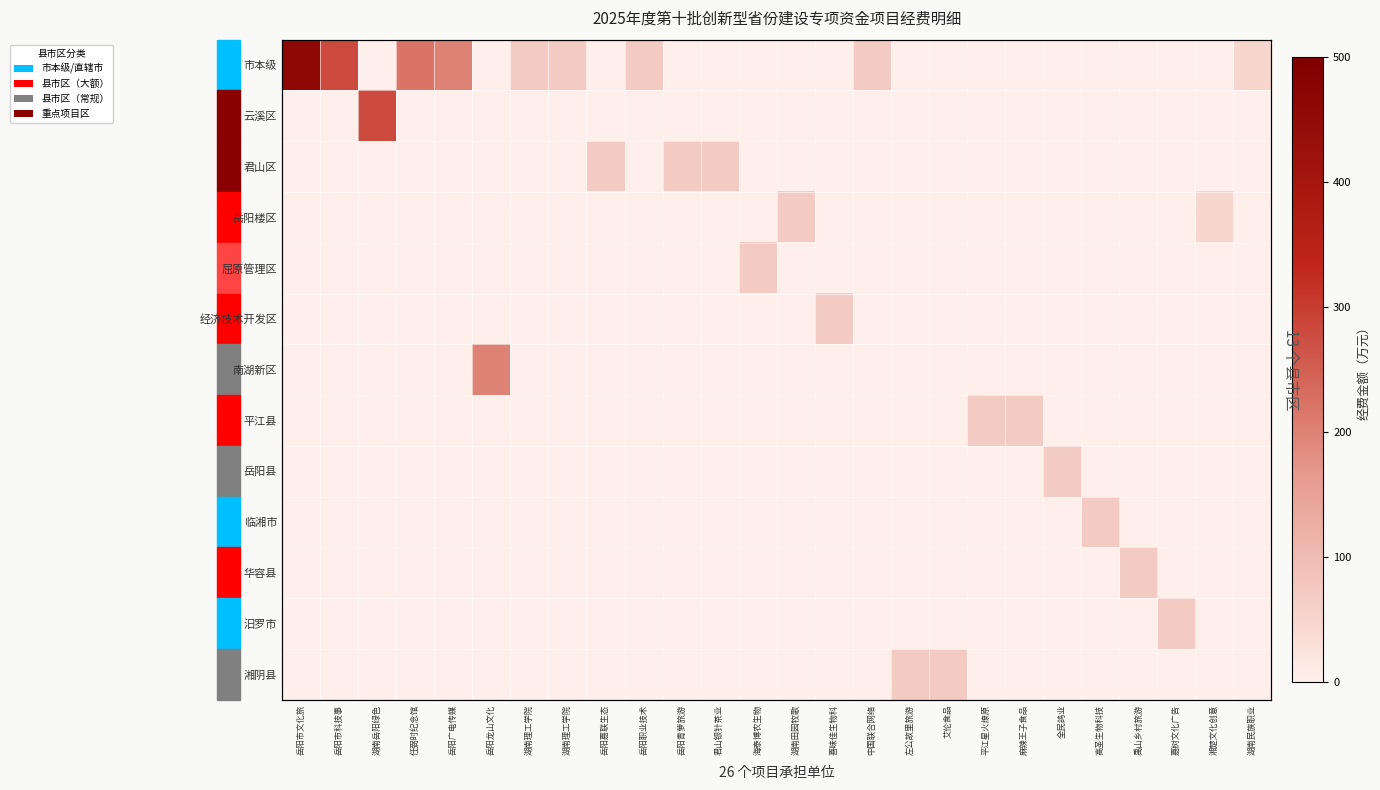

At which label does 南湖新区 reach its peak?

岳阳龙山文化